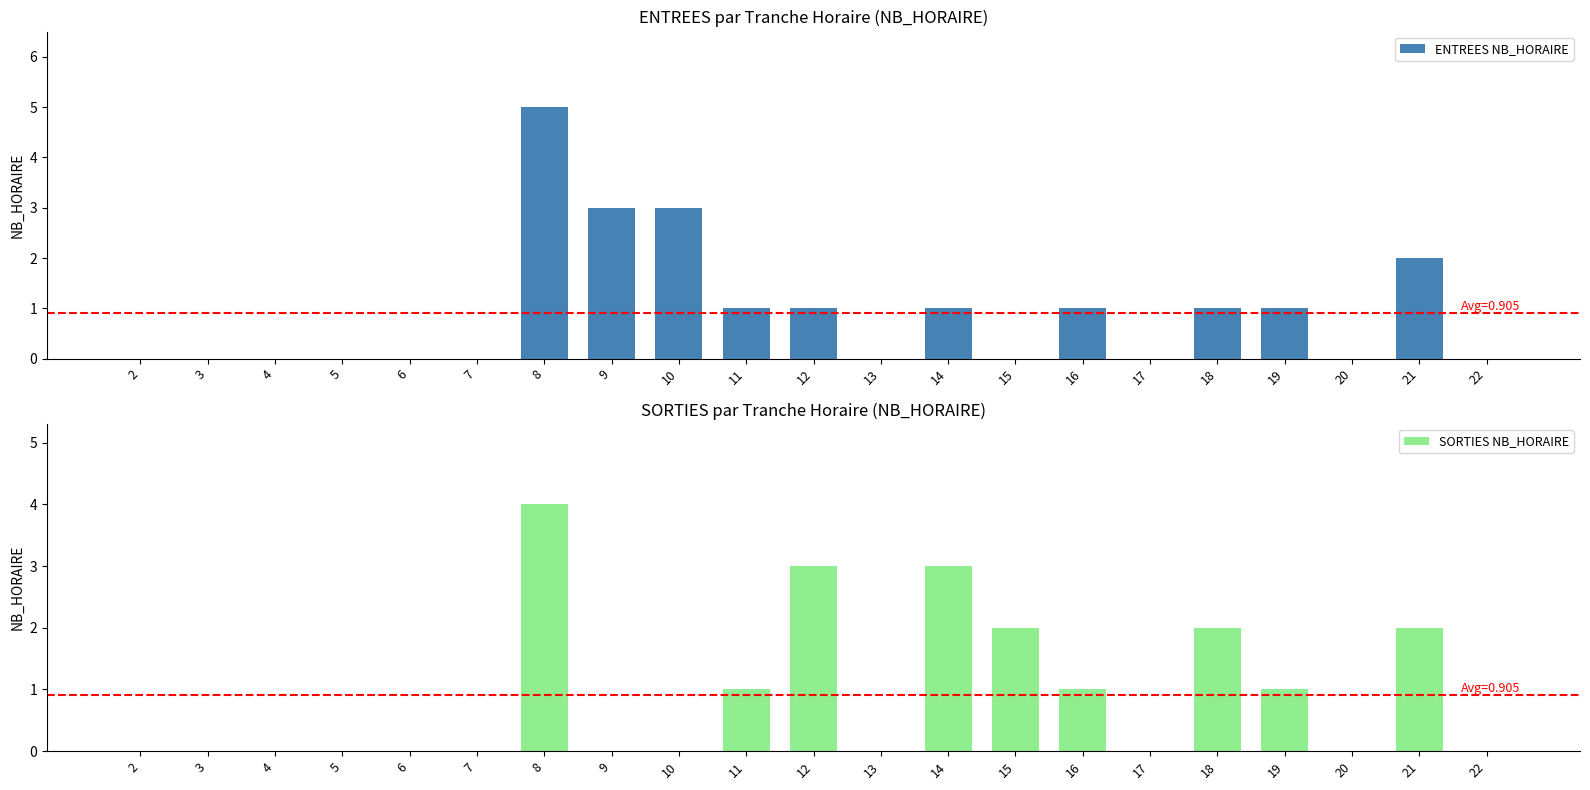

List the labels in order of ENTREES NB_HORAIRE value, smallest first.

2, 3, 4, 5, 6, 7, 13, 15, 17, 20, 22, 11, 12, 14, 16, 18, 19, 21, 9, 10, 8